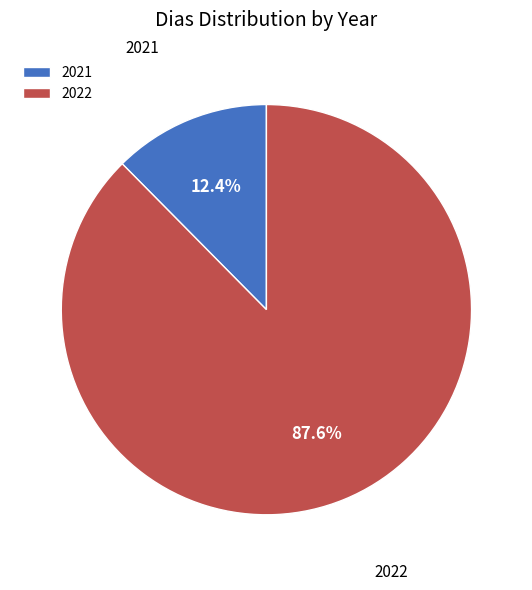

Is 2021 the majority of the pie?

No